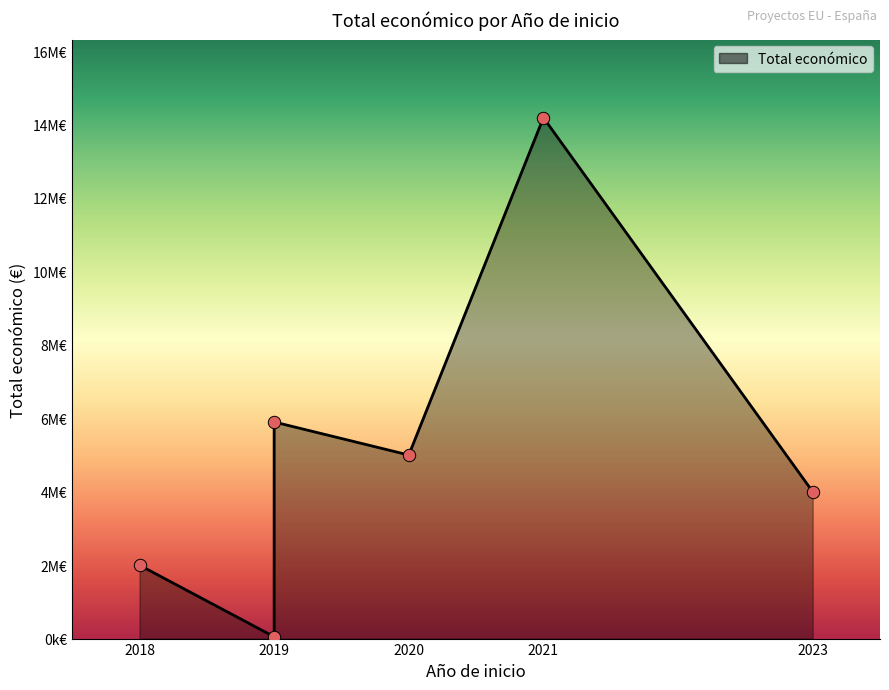

Between 2019 and 2020, which is larger?

2020